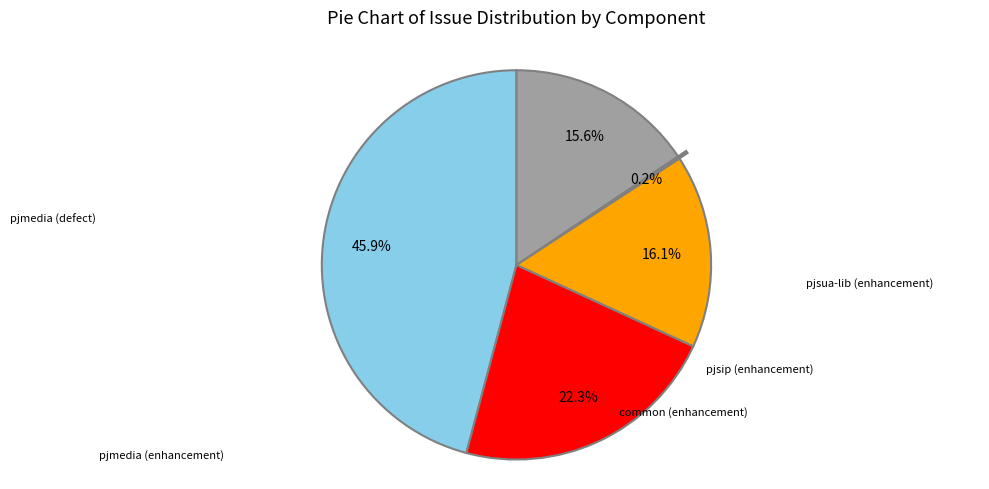

Is there a majority slice in this chart?

No